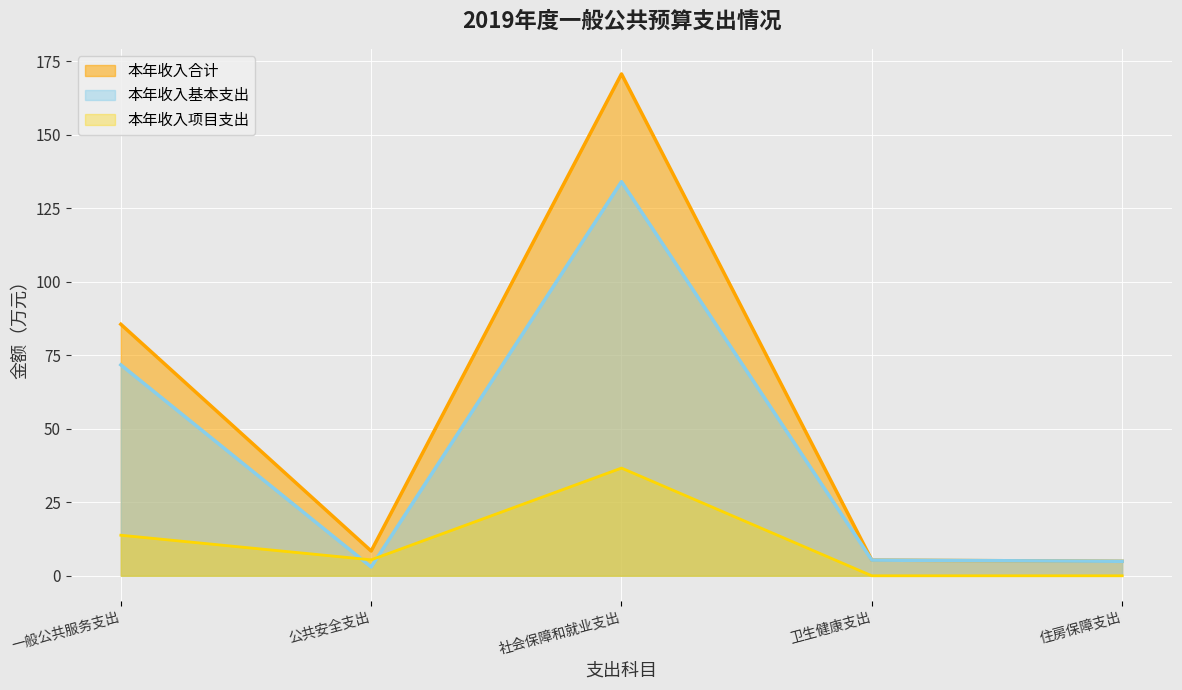

How many interior local peaks does the 本年支出合计 series have?

1